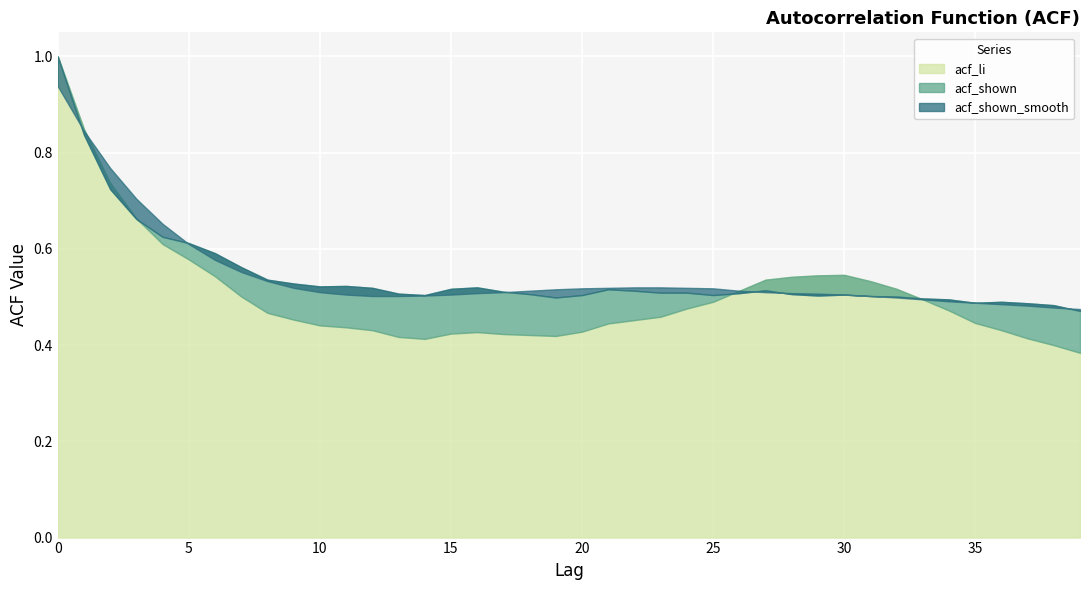

What is the approximate value of acf_li at 19?

0.4